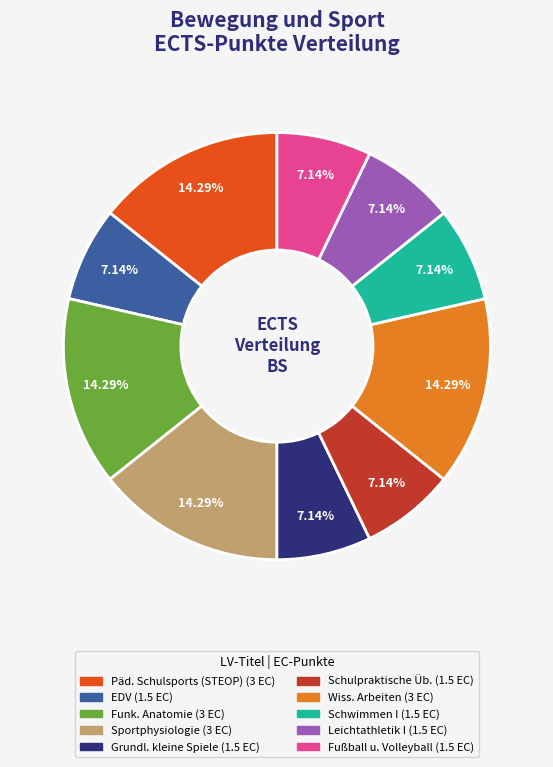

Is there any slice that represents more than half of the pie?

No